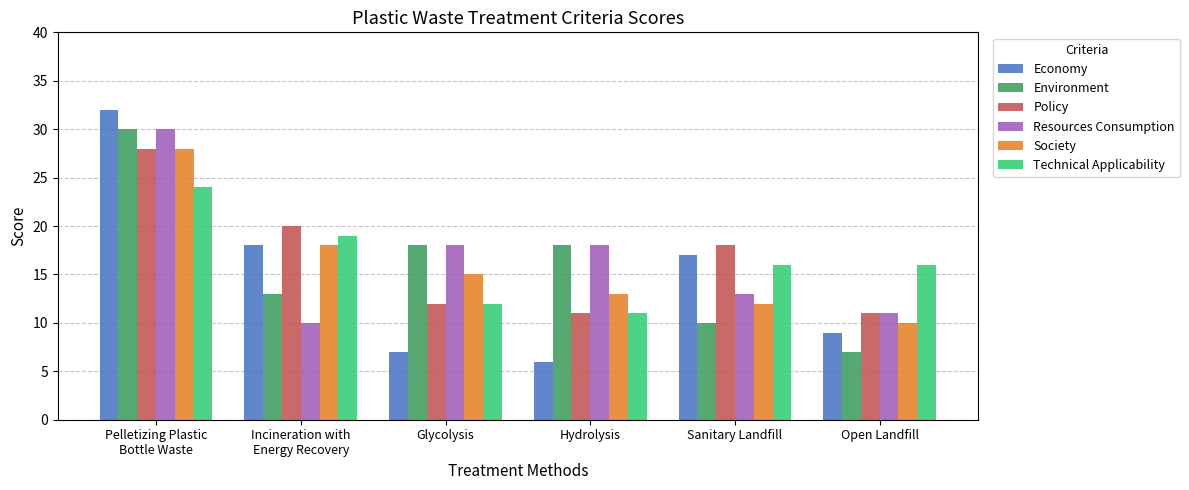

At how many categories does at least one series exceed 29?

1